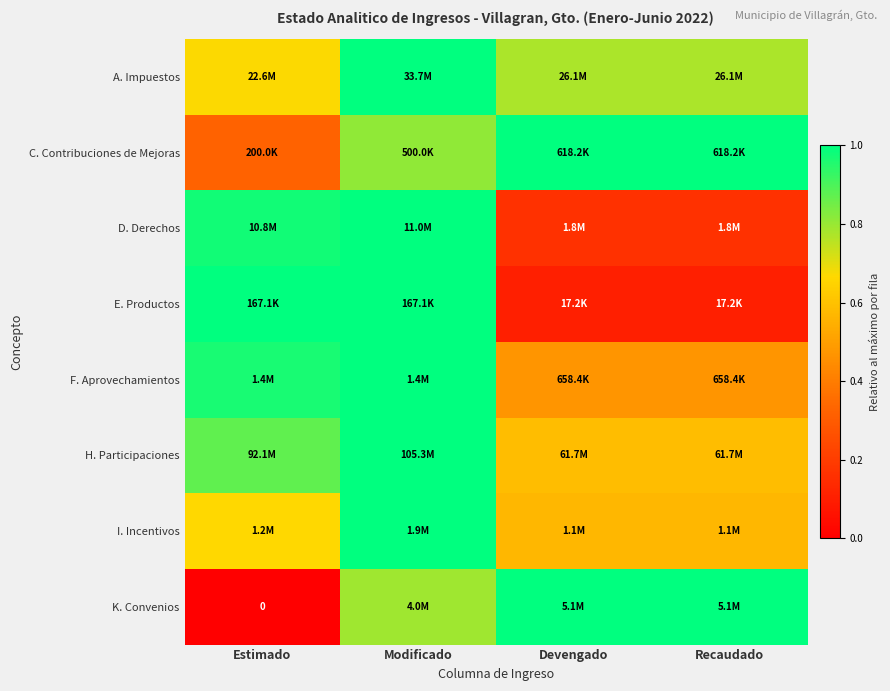

Is the value of D. Derechos at Modificado greater than the value of I. Incentivos at Recaudado?

Yes